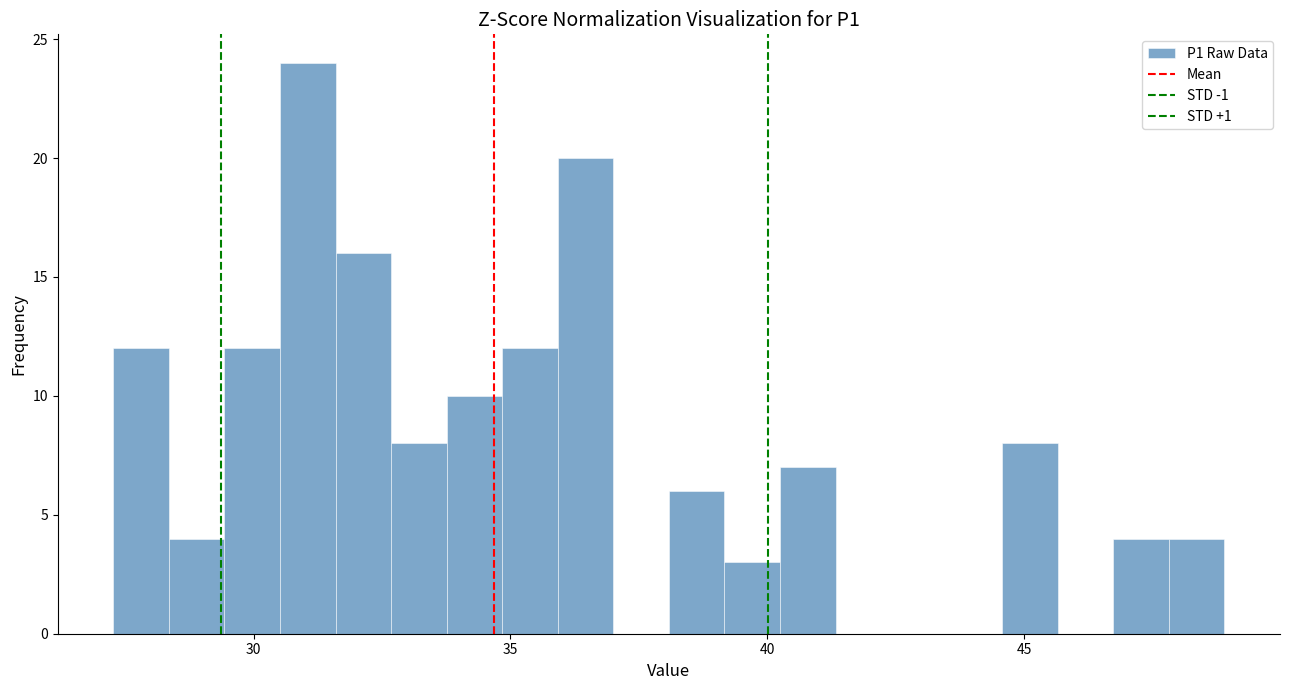

Around what value on the x-axis is the tallest bar? Give the approximate position of its centre, as read against the axis.

31.0